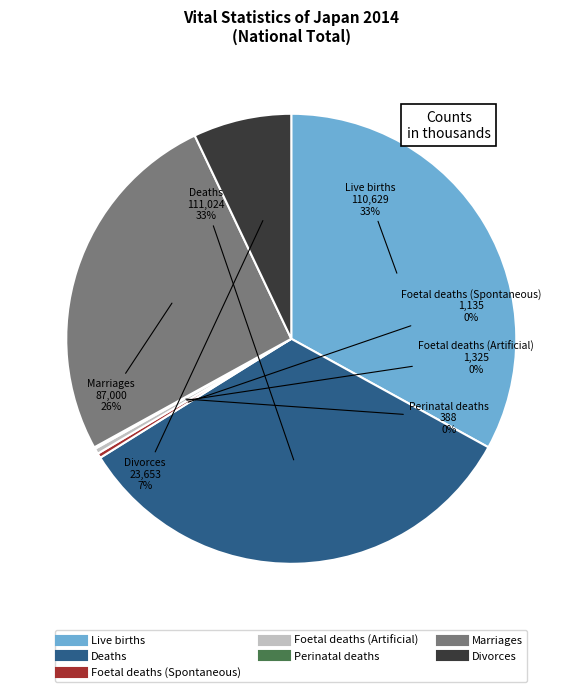

Combined, do Divorces and Foetal deaths (Spontaneous) account for over 50%?

No